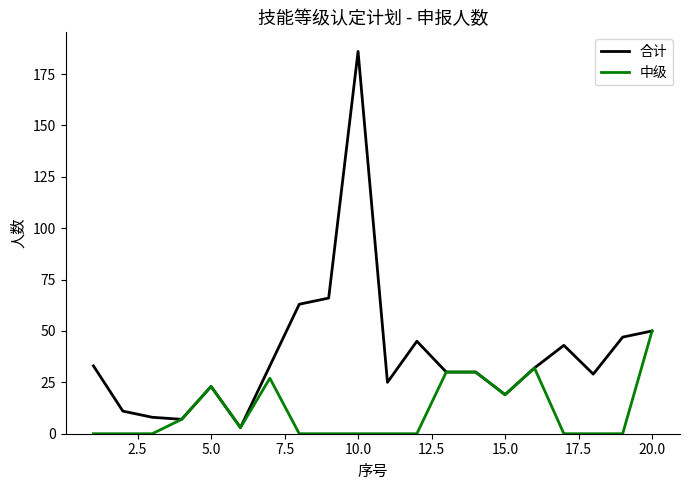

Does the chart display data point markers on the line(s)?

No